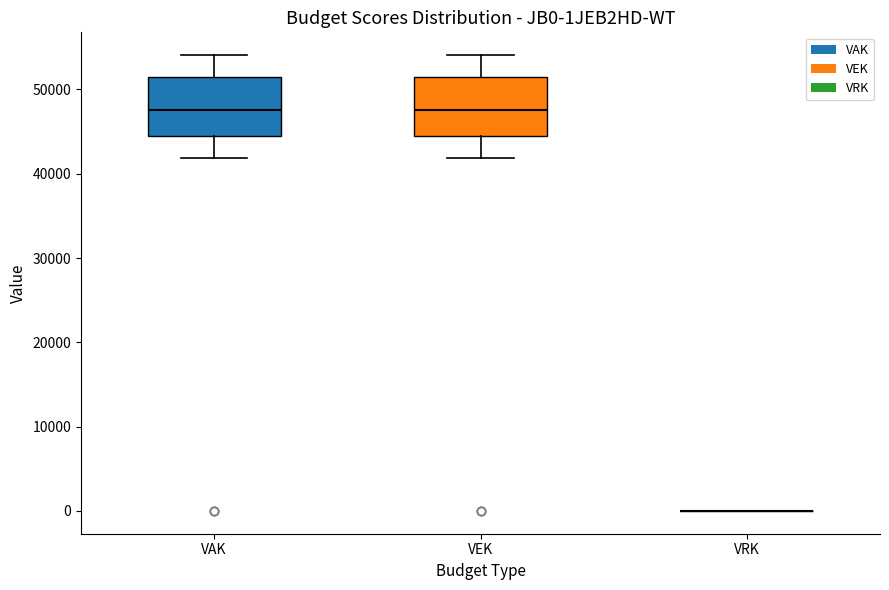

Reading left to right, read every box against the y-axis: the position of its median line, the range the box covers, and the ends of its whiskers. The values are not printed on the chart, so give them approximately, as read against the axis.

VAK: median 48000, box 44000 to 51000, whiskers 42000 to 54000
VEK: median 48000, box 44000 to 51000, whiskers 42000 to 54000
VRK: box collapsed to a line at 0, whiskers 0 to 0